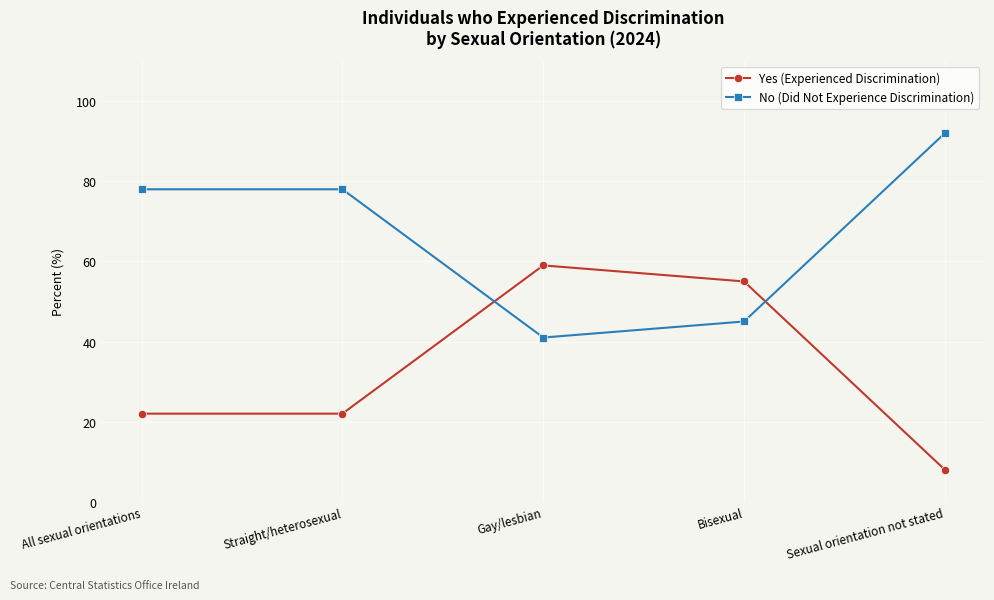

At which category does Yes (Experienced Discrimination) reach its first local peak?

Gay/lesbian